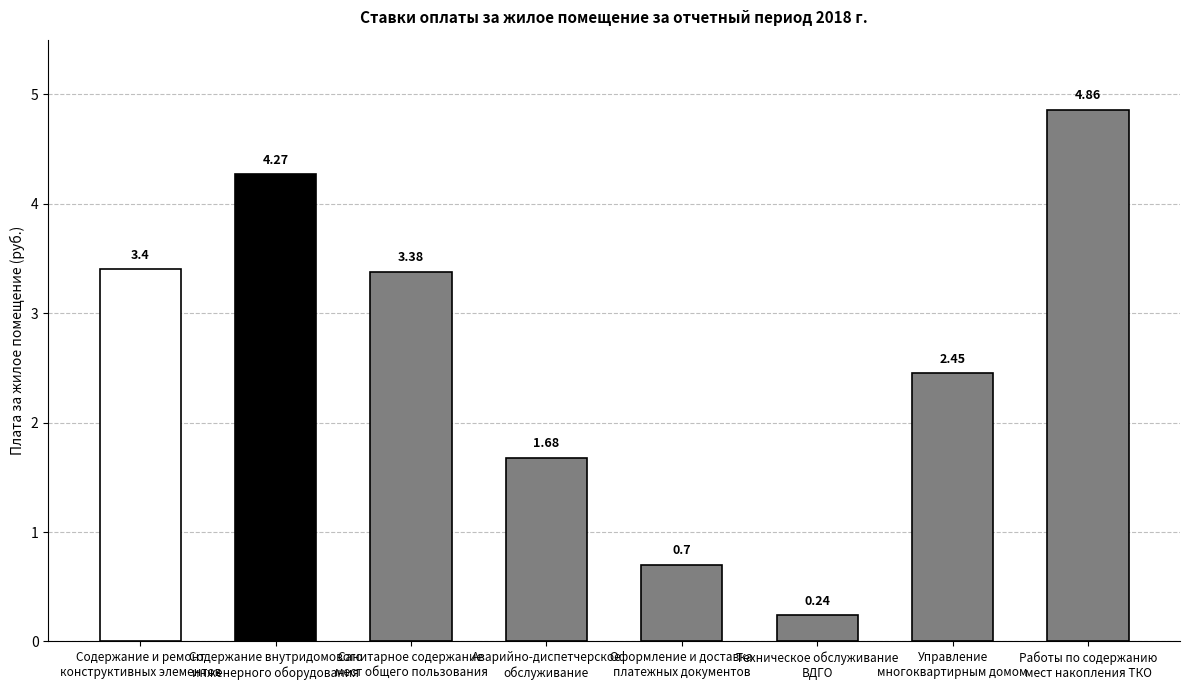

What is the difference between the maximum and minimum values?

4.6